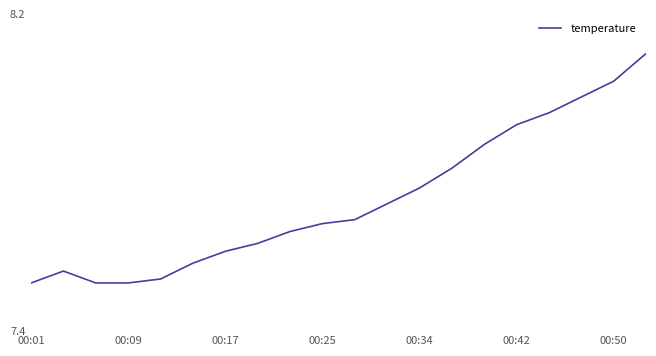

What is the maximum value shown in the chart?

8.1